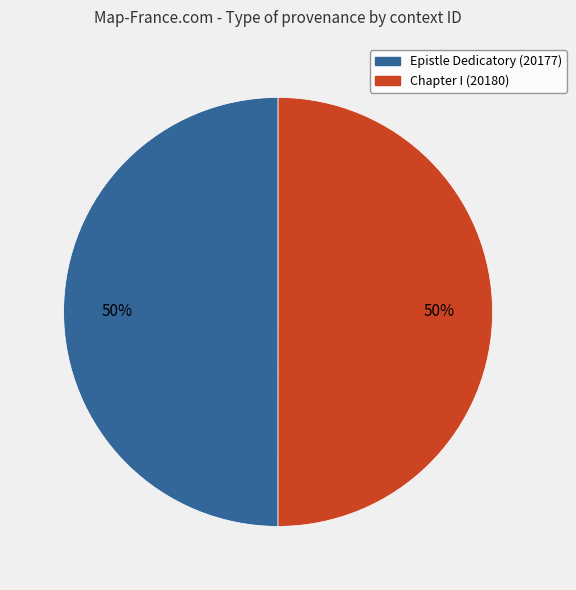

What percentage is the Epistle Dedicatory (20177) slice, to the nearest percent?

50%